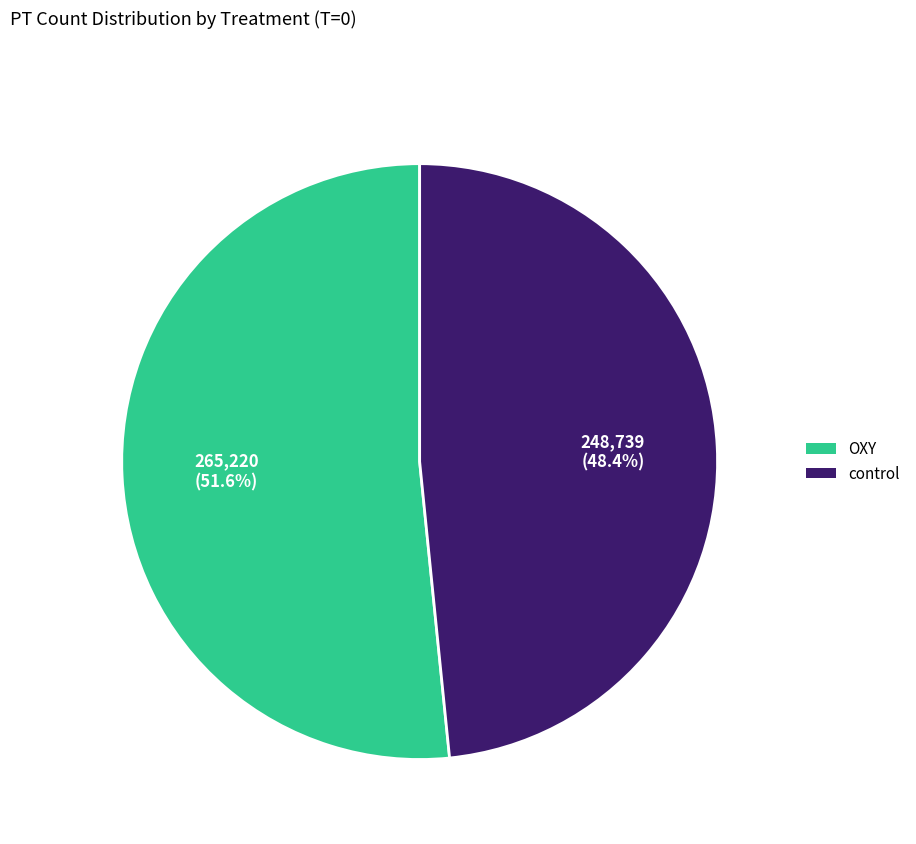

Rank the categories by value from highest to lowest.

OXY, control